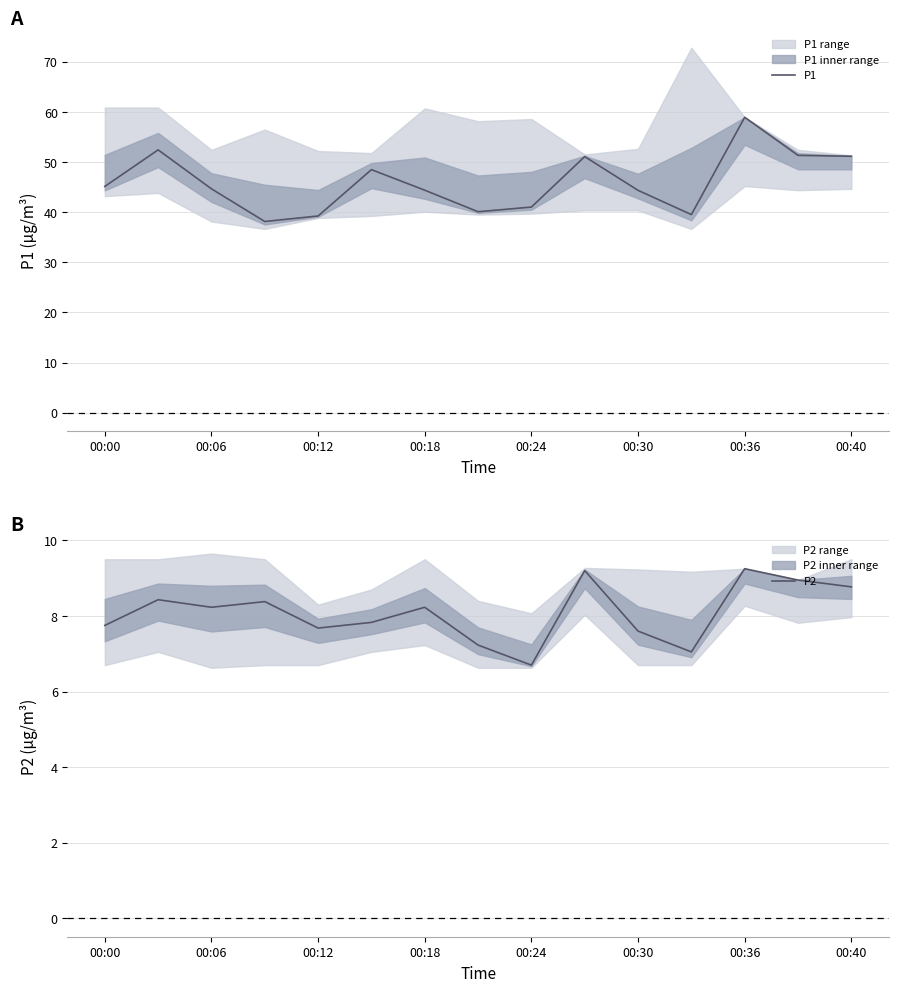

At which category is the sum across all series the highest?

00:36